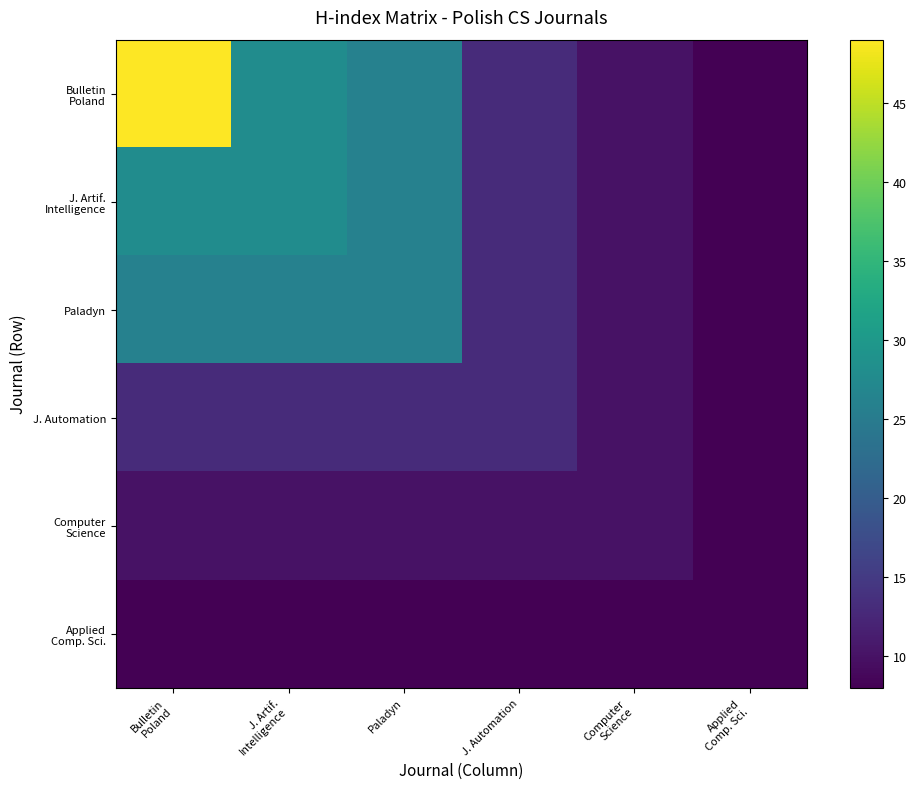

How many data points does each series have?

6